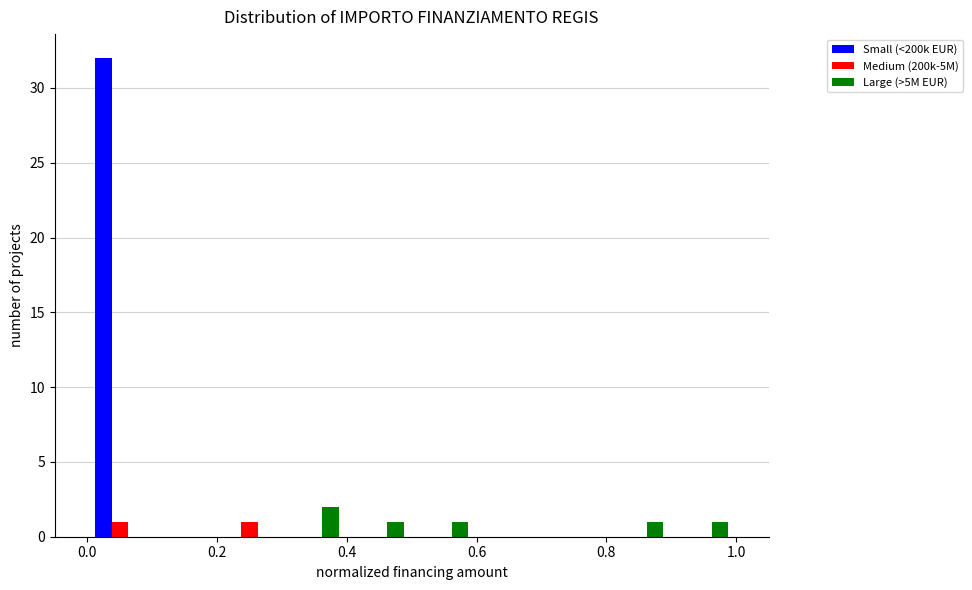

What is the height of the Large (>5M EUR) bar covering 0.3 to 0.4 on the x-axis? The values are not printed on the chart, so give them approximately, as read against the axis.

2